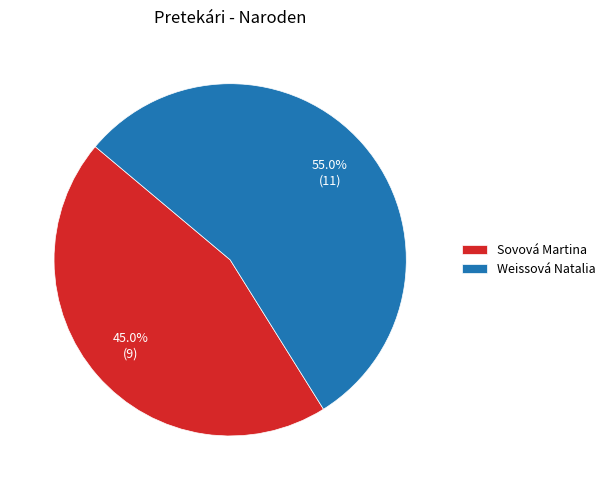

Count the number of slices in the pie.

2